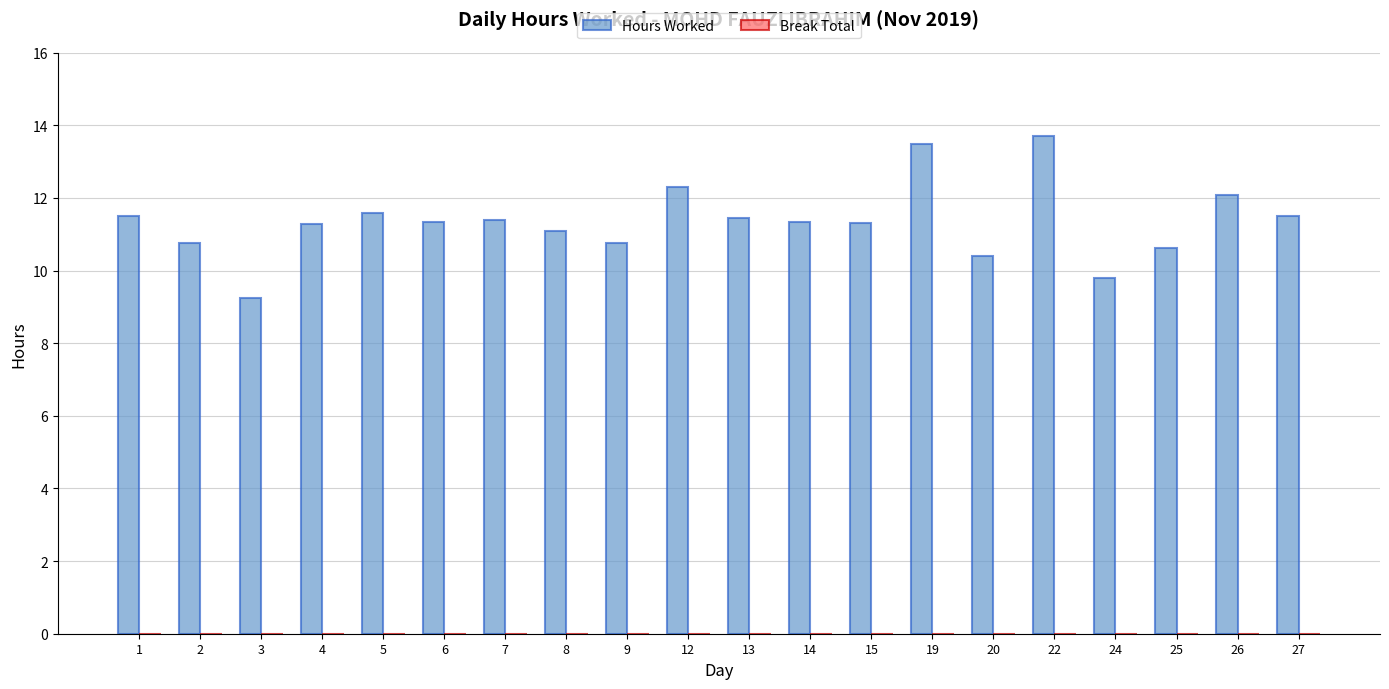

What is the average value?

11.3